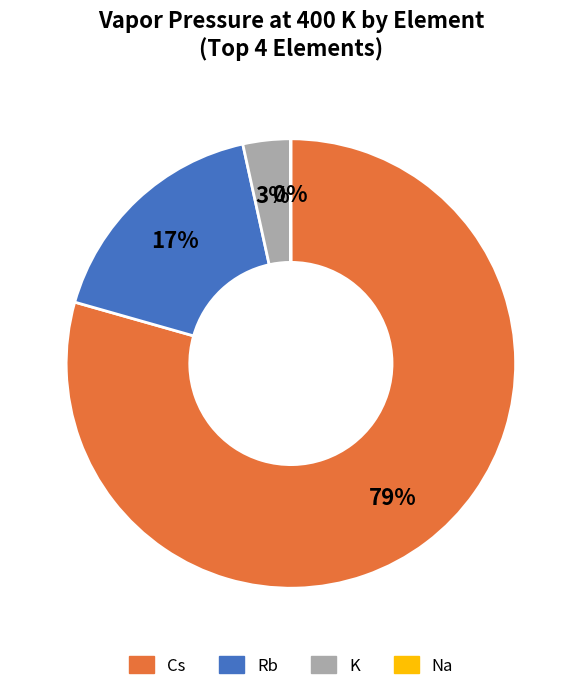

Is there any slice that represents more than half of the pie?

Yes